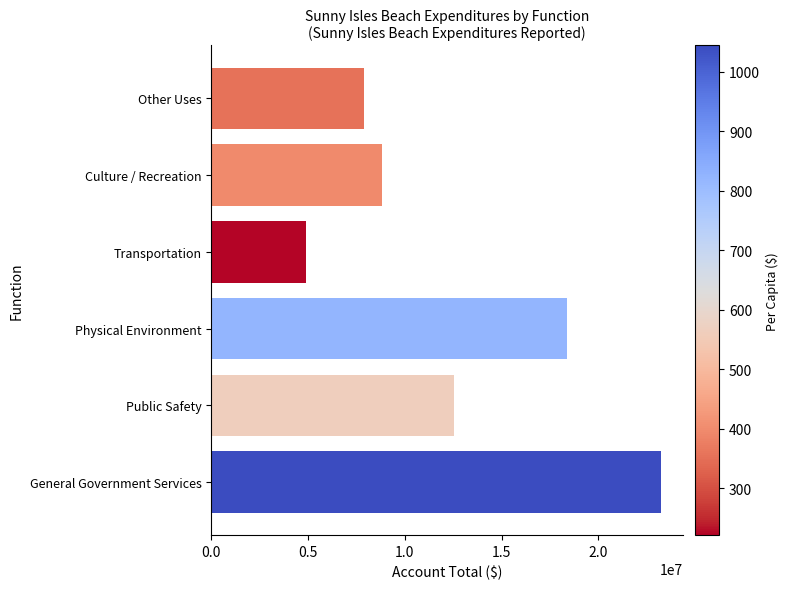

List the labels in order of value, smallest first.

Transportation, Other Uses, Culture / Recreation, Public Safety, Physical Environment, General Government Services